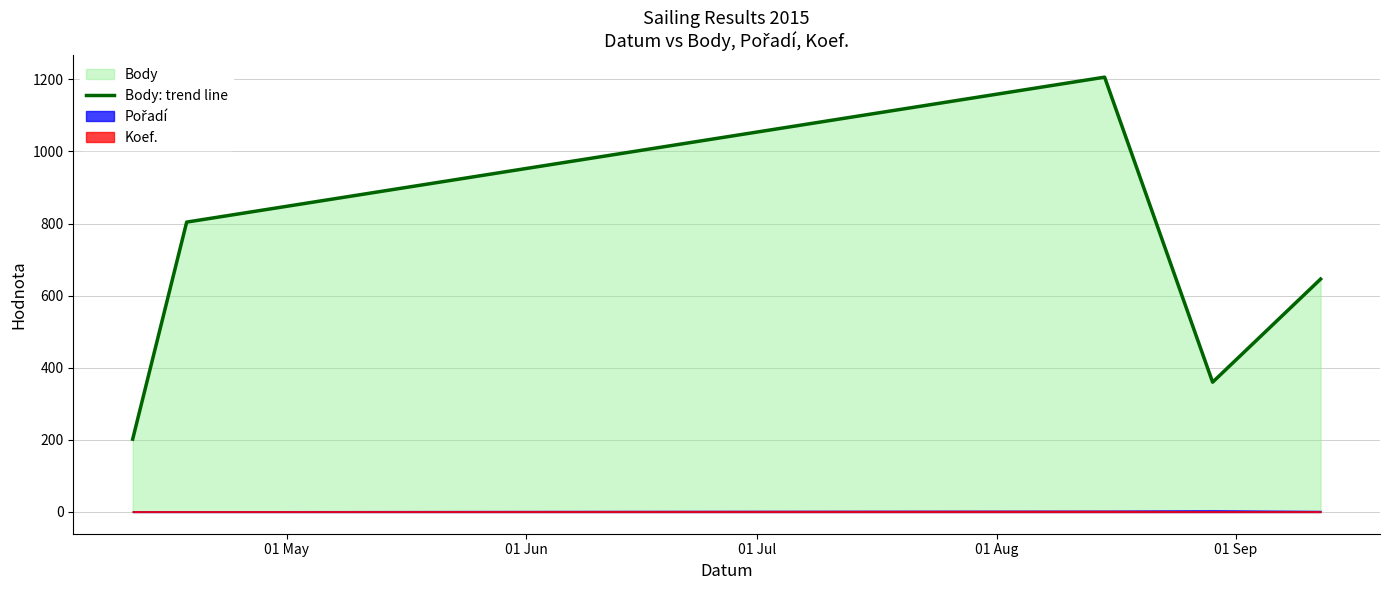

What position from the left is 01 Jun?

2